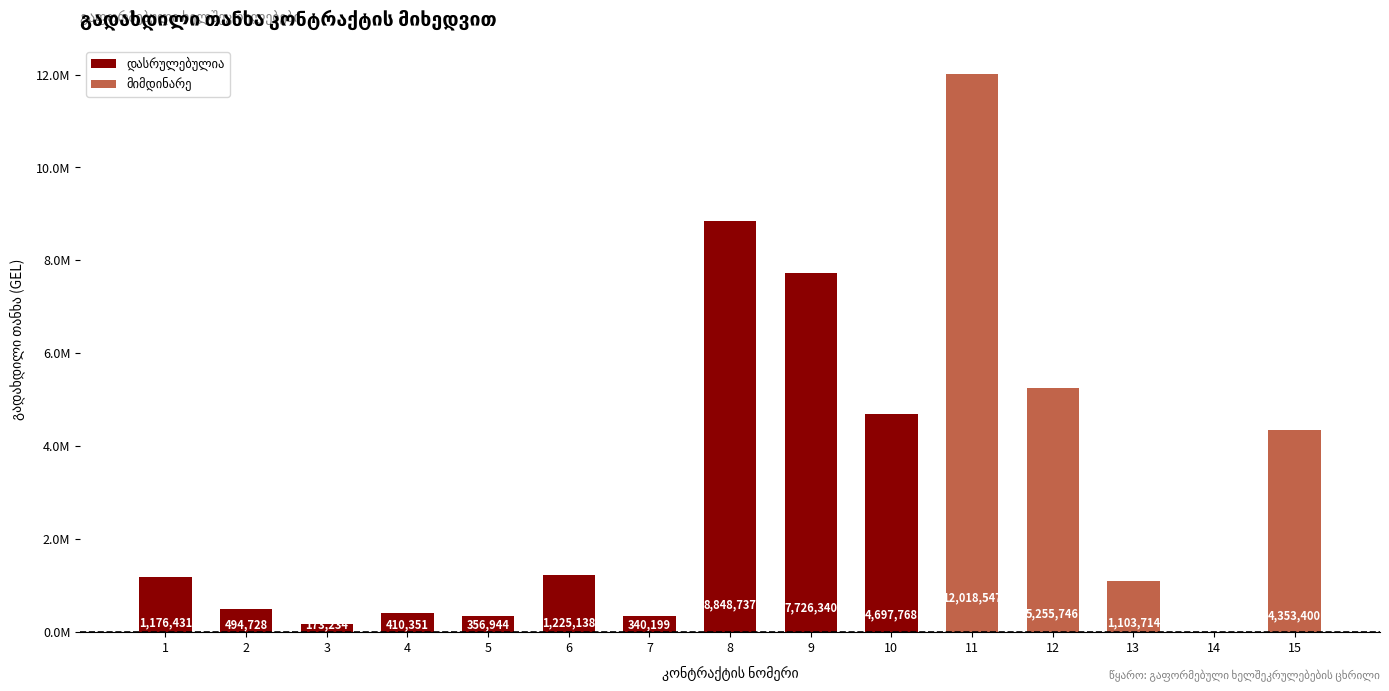

Reading left to right, transcribe all the data shown in this chart.

1176431.1	494727.6	173233.8	410350.5	356944.2	1225137.6	340199.0	8848736.9	7726340.4	4697767.5	12018546.9	5255745.8	1103714.2	0.0	4353400.0